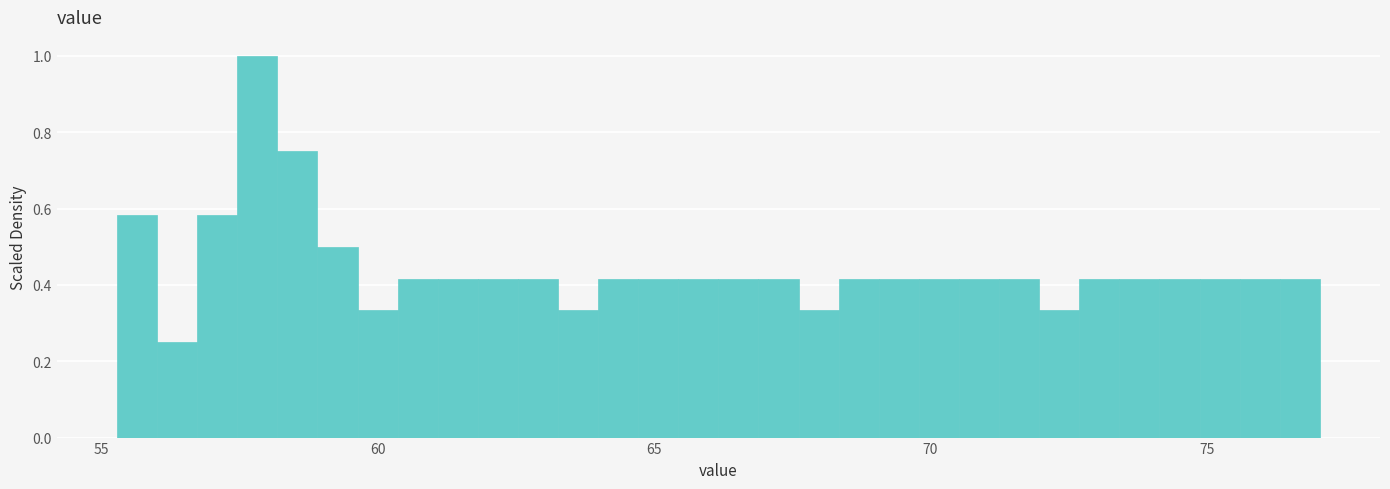

Read against the x-axis, roughly where is the centre of the tallest bar?

58.0